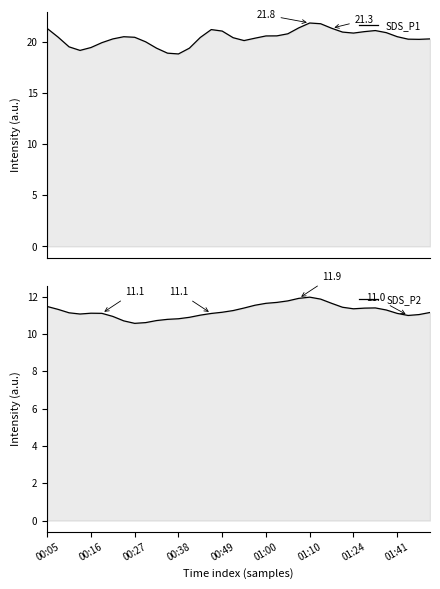

True or false: SDS_P1 and SDS_P2 cross at least once.

False